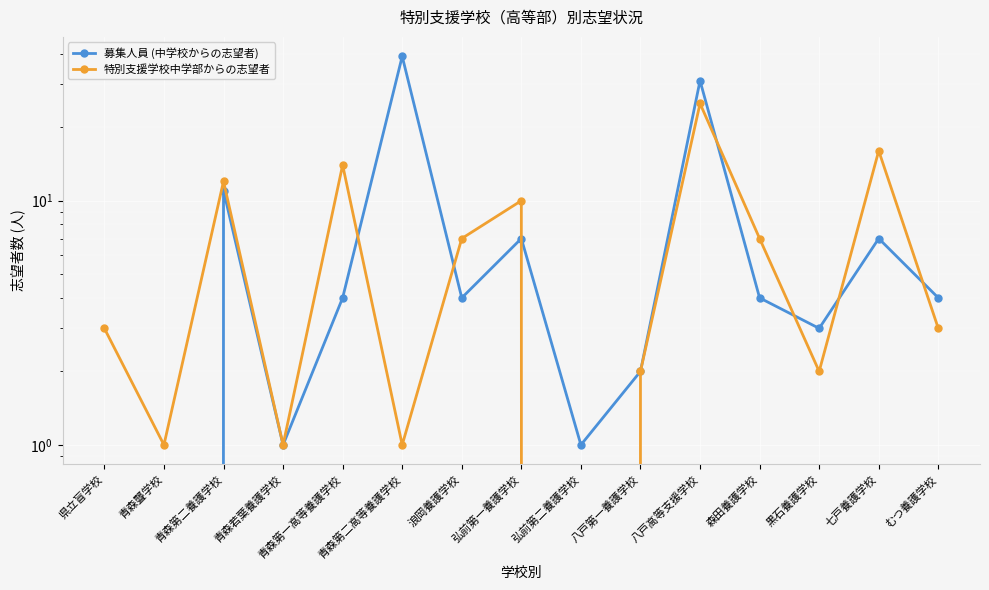

Between むつ養護学校 and 浪岡養護学校, which is larger?

むつ養護学校